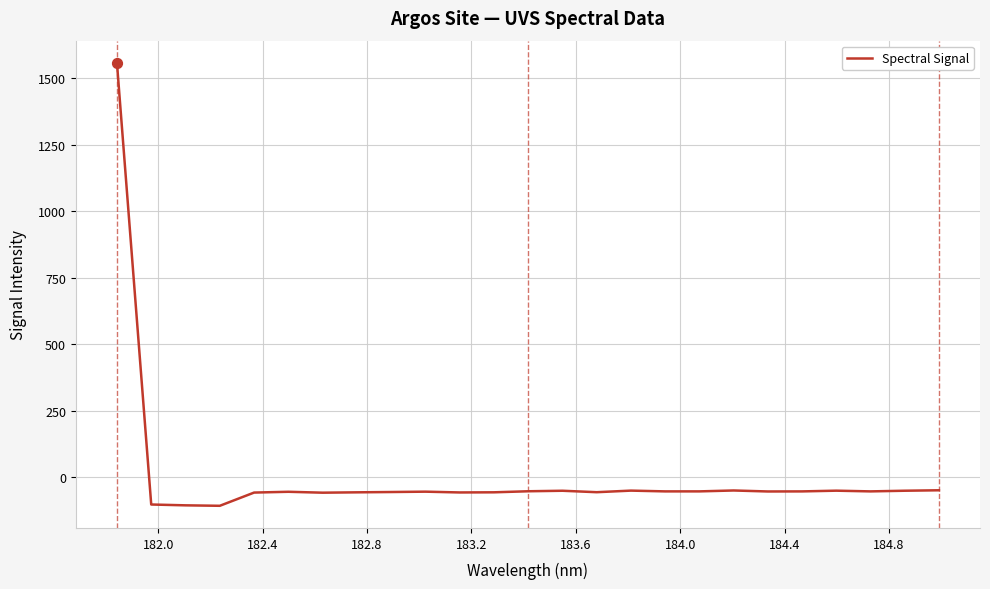

What is the difference between the maximum and minimum values?

1664.8